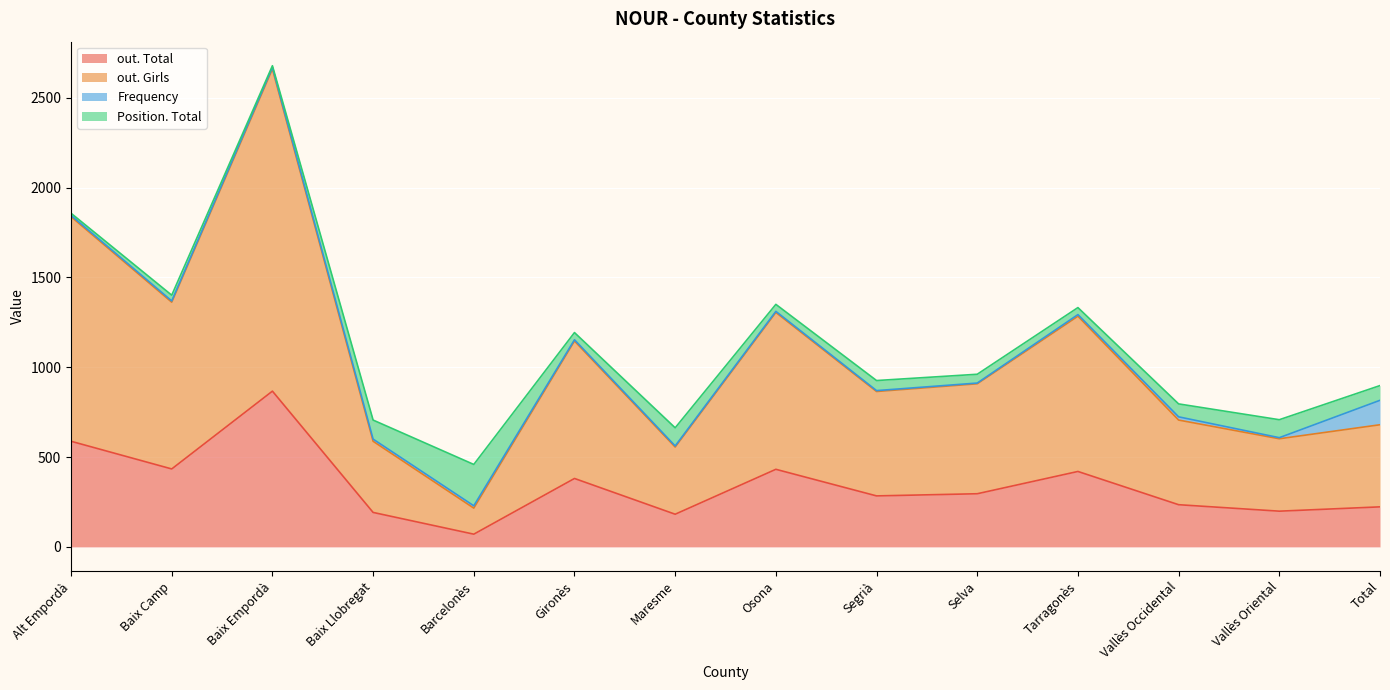

True or false: out. Total and out. Girls intersect in this chart.

False